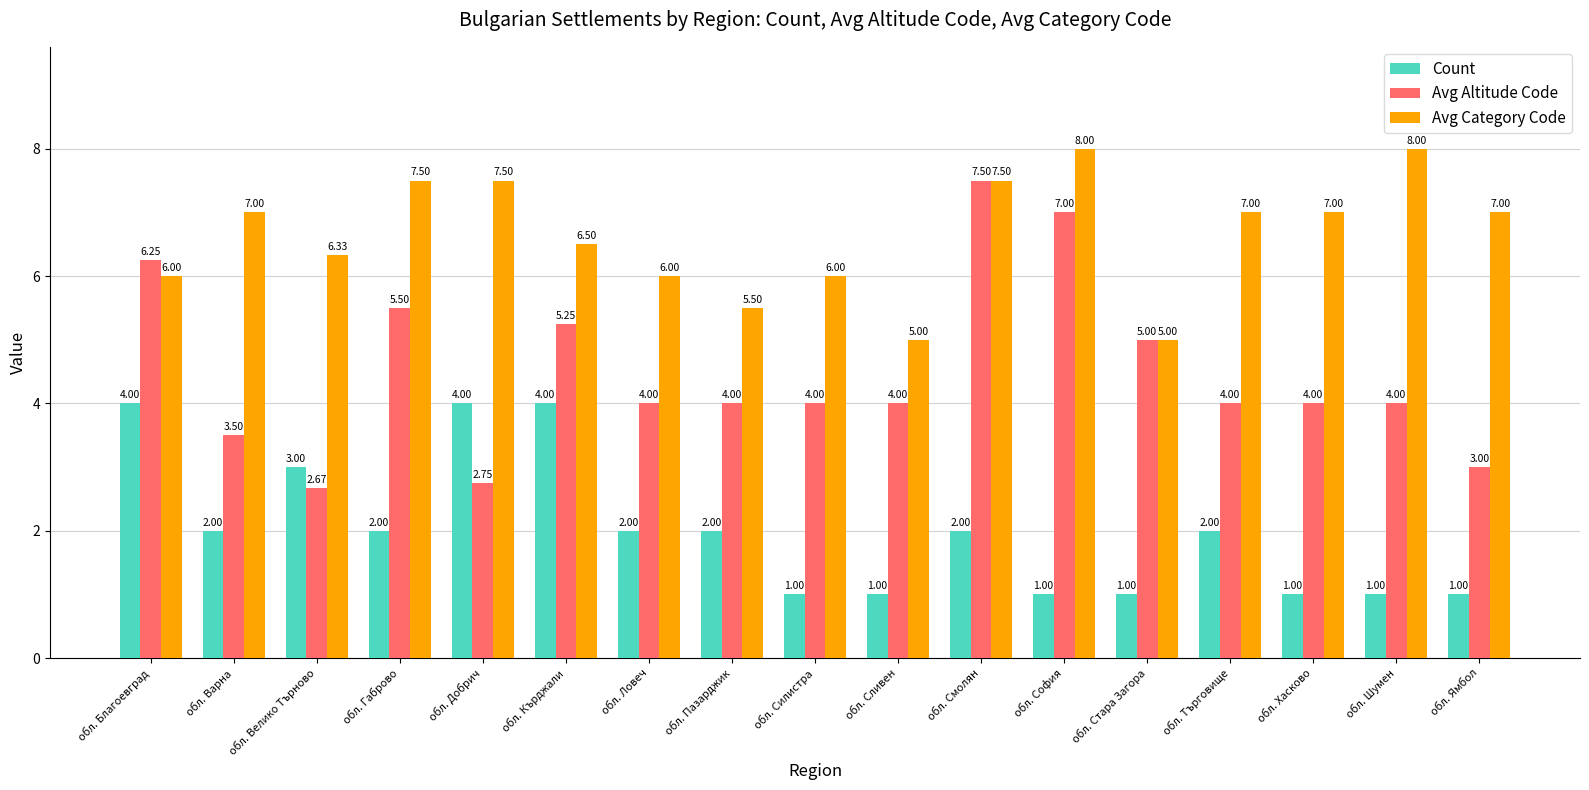

Rank the series by their maximum value, from lowest to highest.

Count, Avg Altitude Code, Avg Category Code